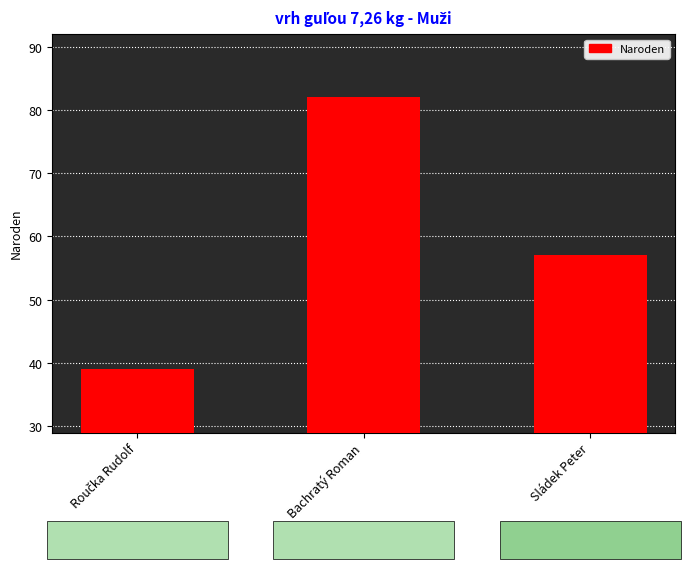

Is it true that the value at Sládek Peter is 40?

False